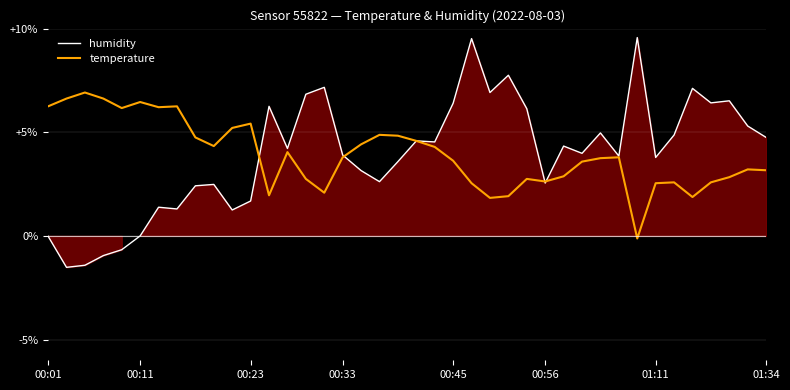

What is the difference between the humidity values at 01:11 and 00:45?

2.6